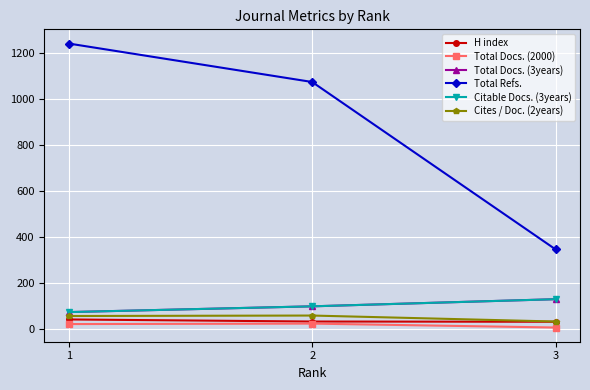

What is the difference between the maximum and second lowest values in the Total Refs. series?

167